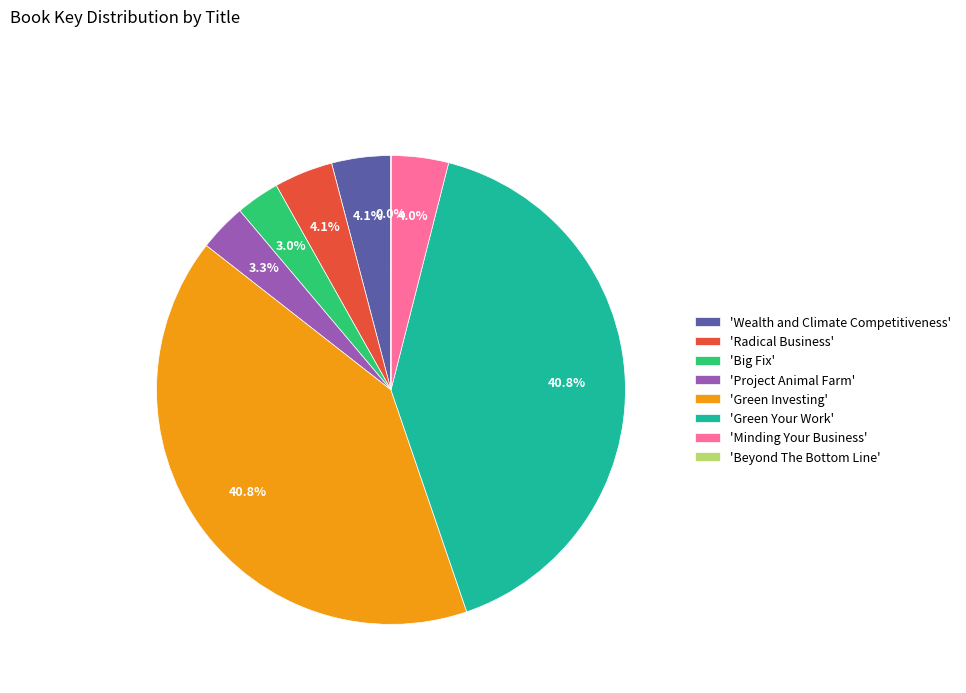

Is the sum of 'Wealth and Climate Competitiveness' and 'Project Animal Farm' greater than half?

No